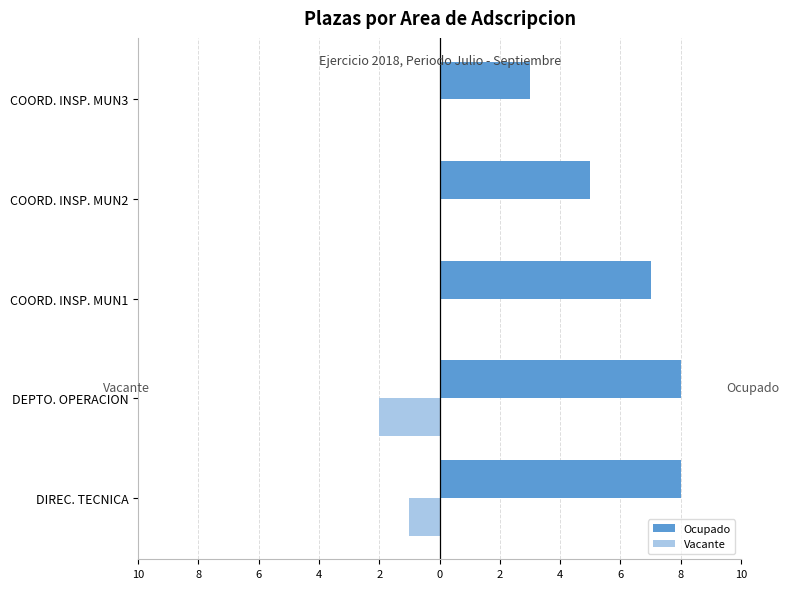

What are all the series names shown in the legend?

Ocupado, Vacante